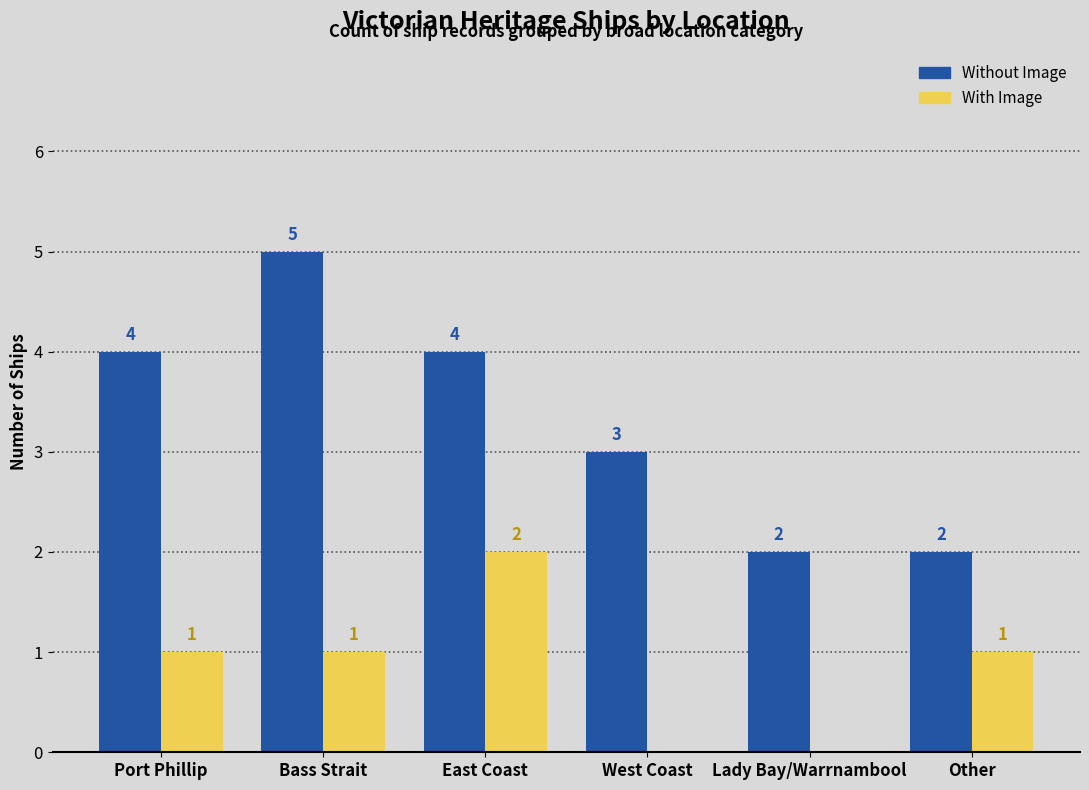

How many Without Image values are between 2 and 4?

5